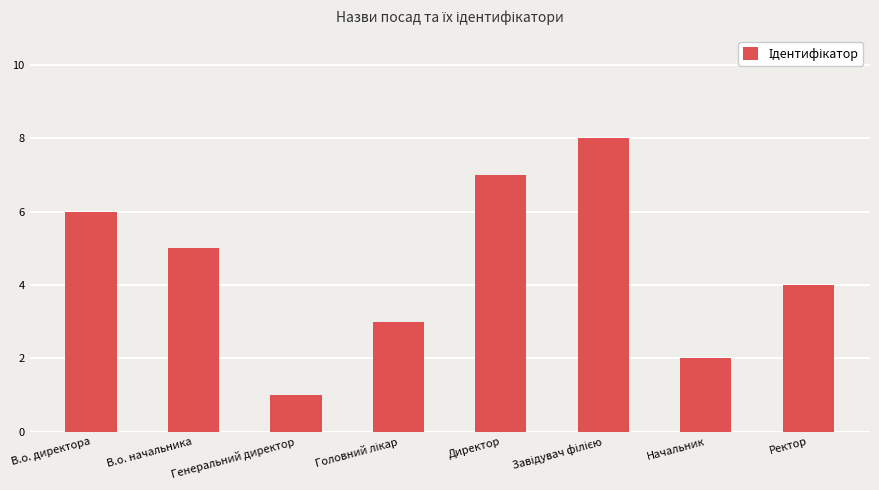

What is the difference between the second highest and second lowest values?

5